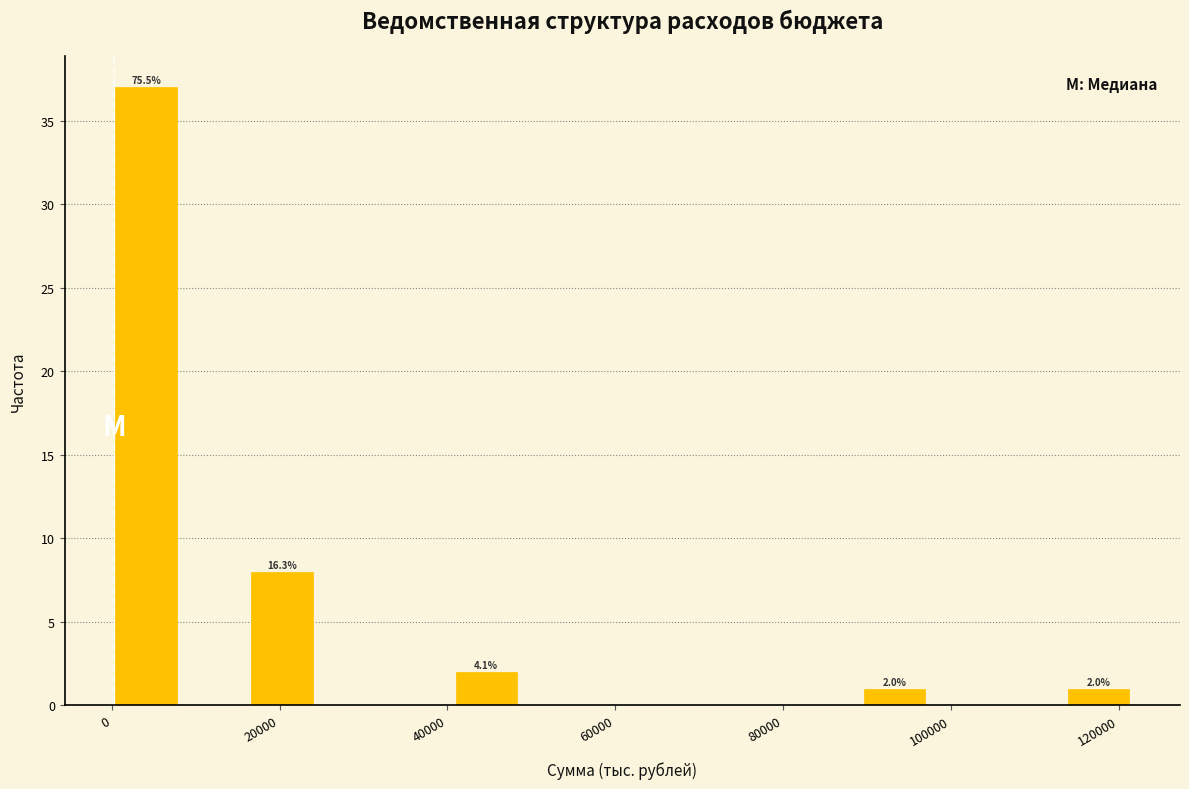

Which range on the x-axis has the tallest bar?

0 to 8000